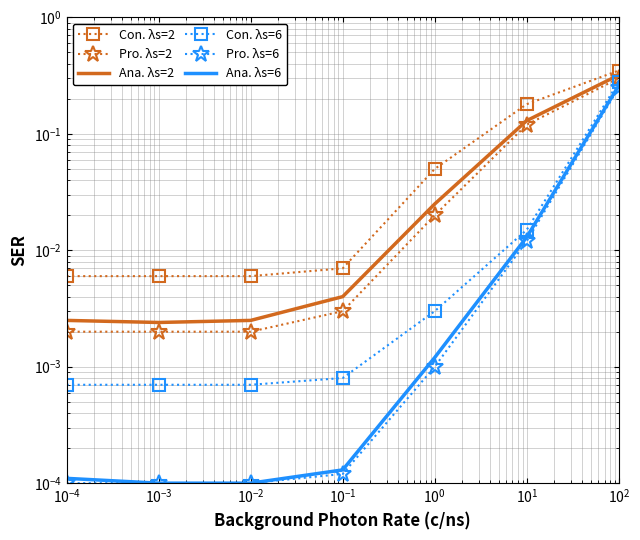

How many series are shown in this chart?

6